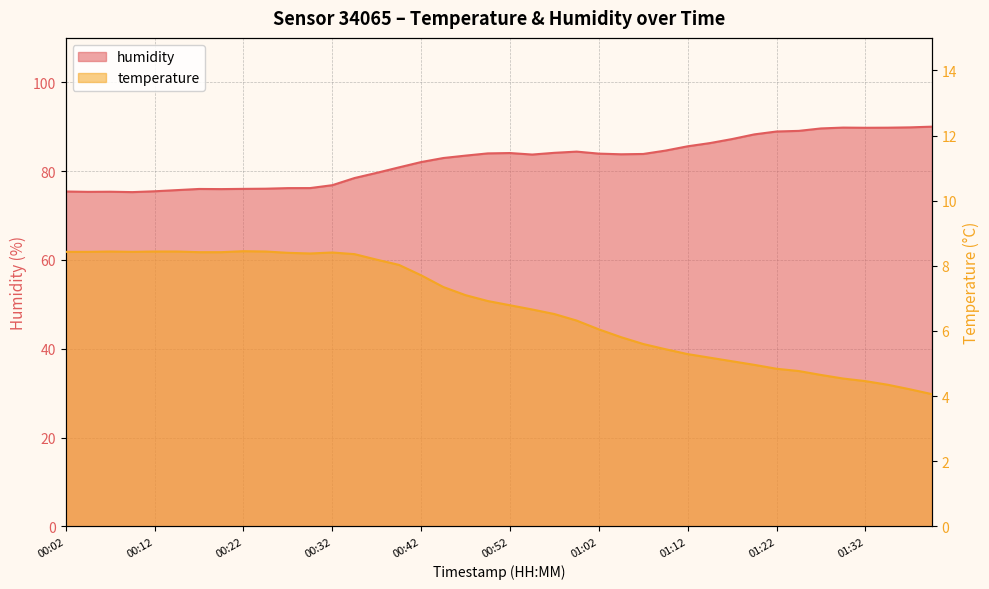

At how many categories does at least one series exceed 25?

40